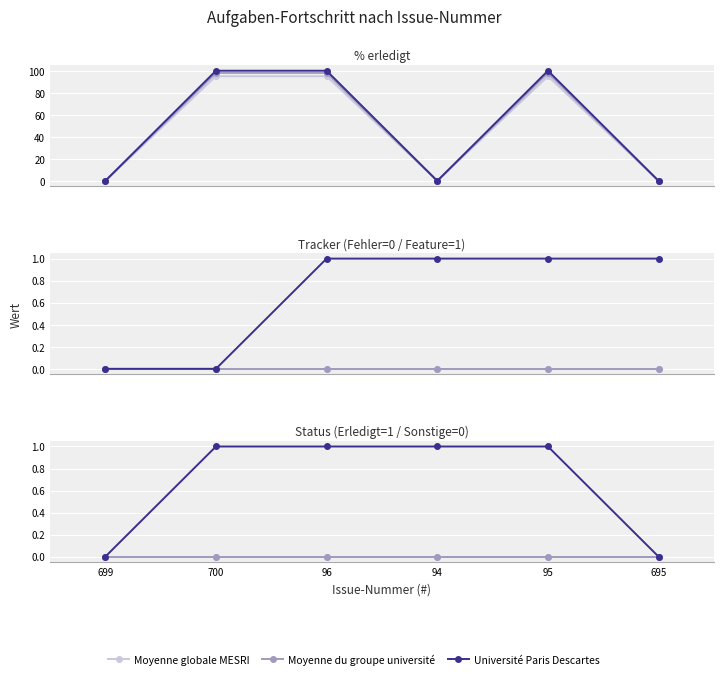

What is the difference between the second highest and minimum values in the Université Paris Descartes series?

1